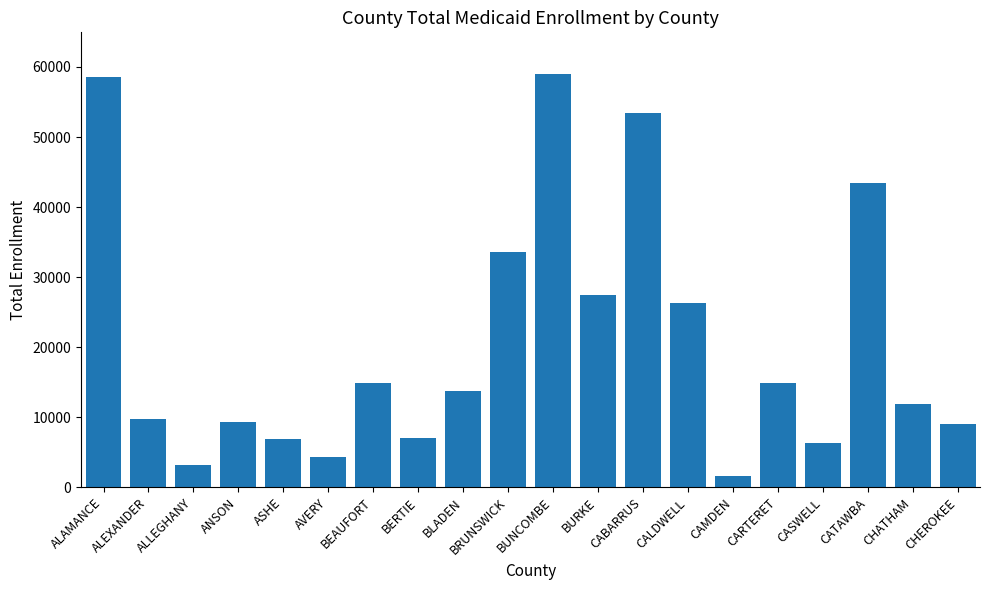

The value at AVERY is 1437. True or false?

False